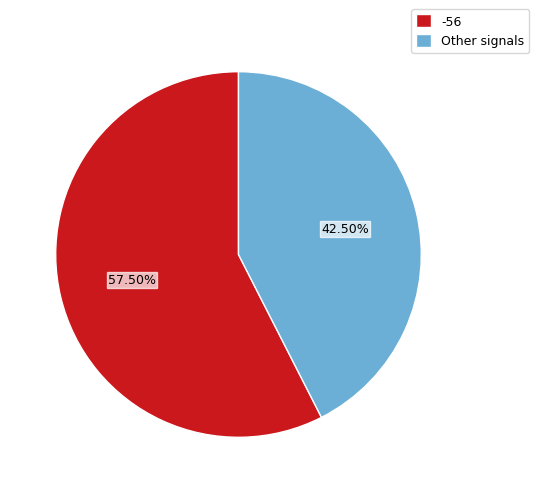

Count the number of slices in the pie.

2